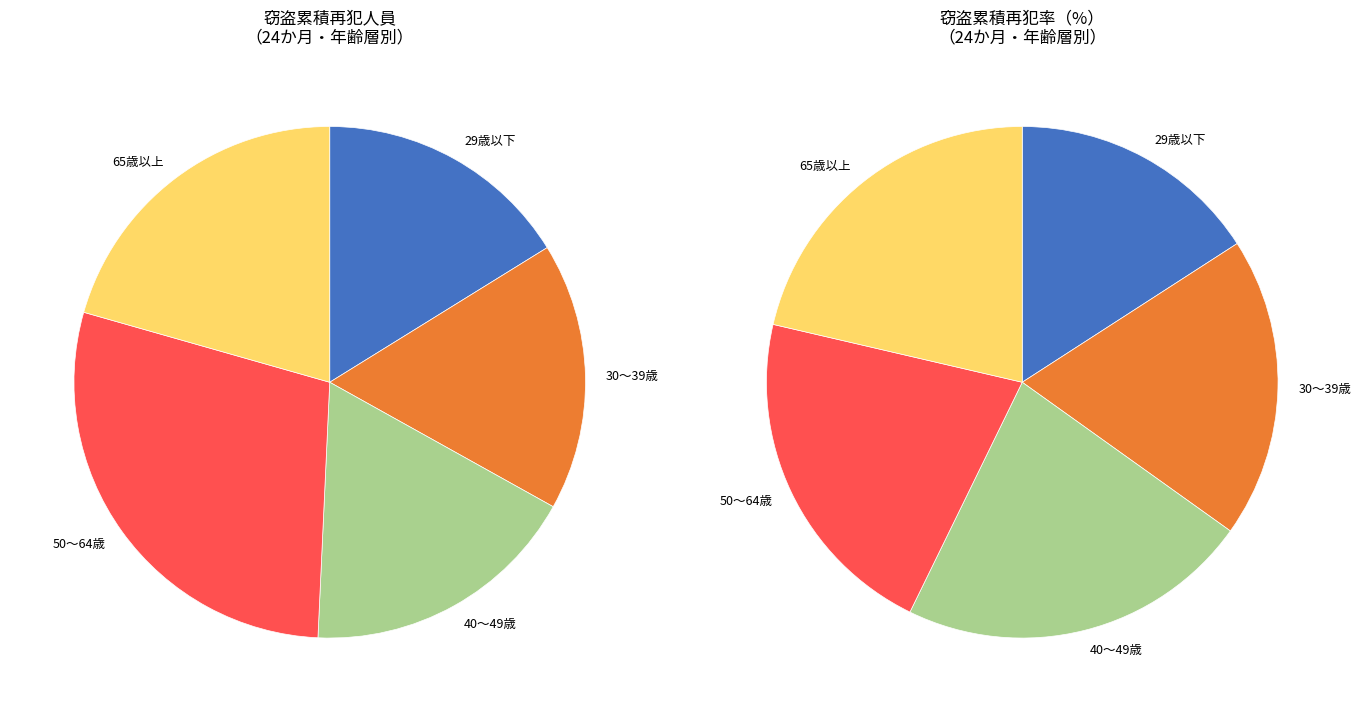

What percentage is the 50～64歳 slice, to the nearest percent?

29%